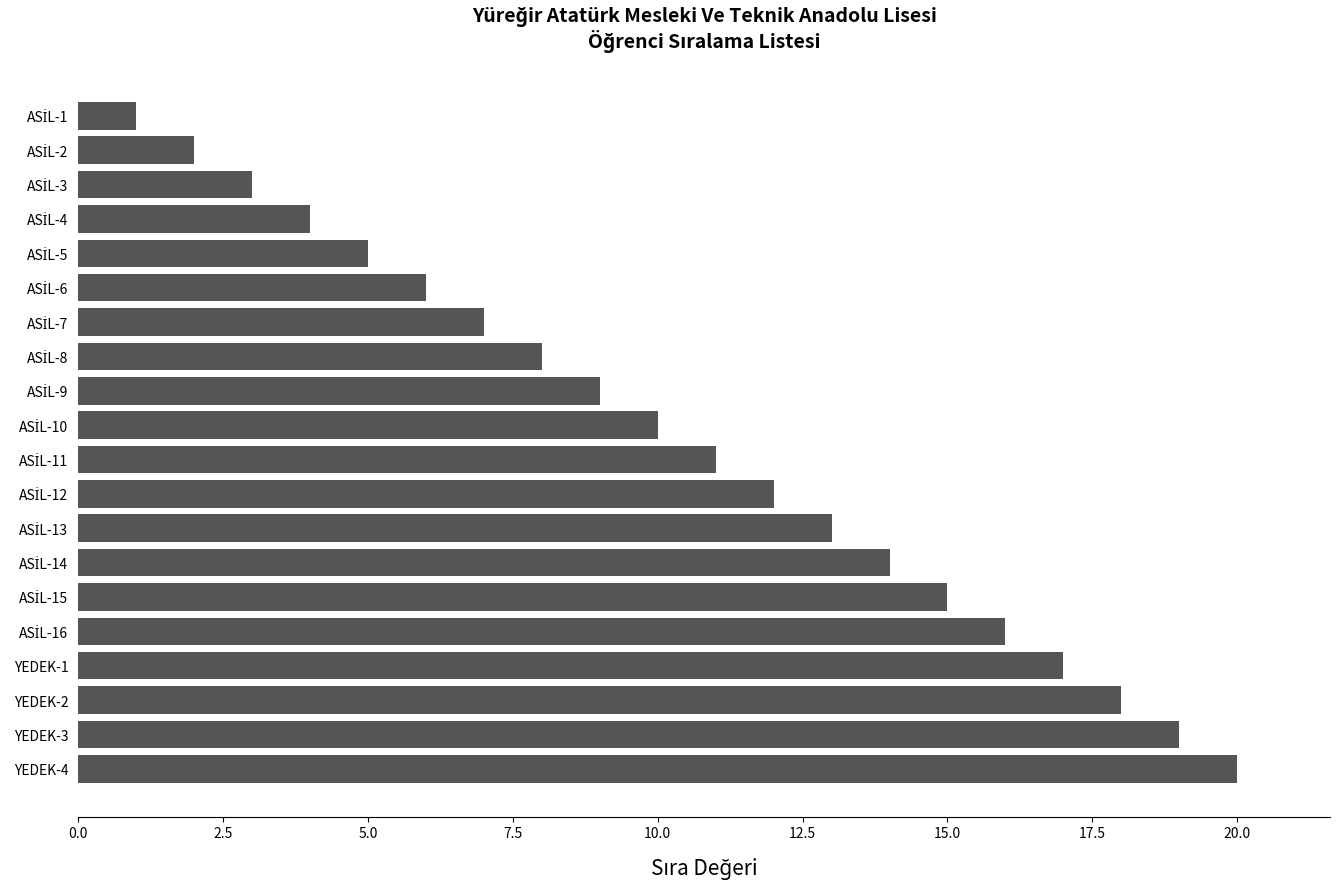

Is it true that the value at YEDEK-3 is 19?

True